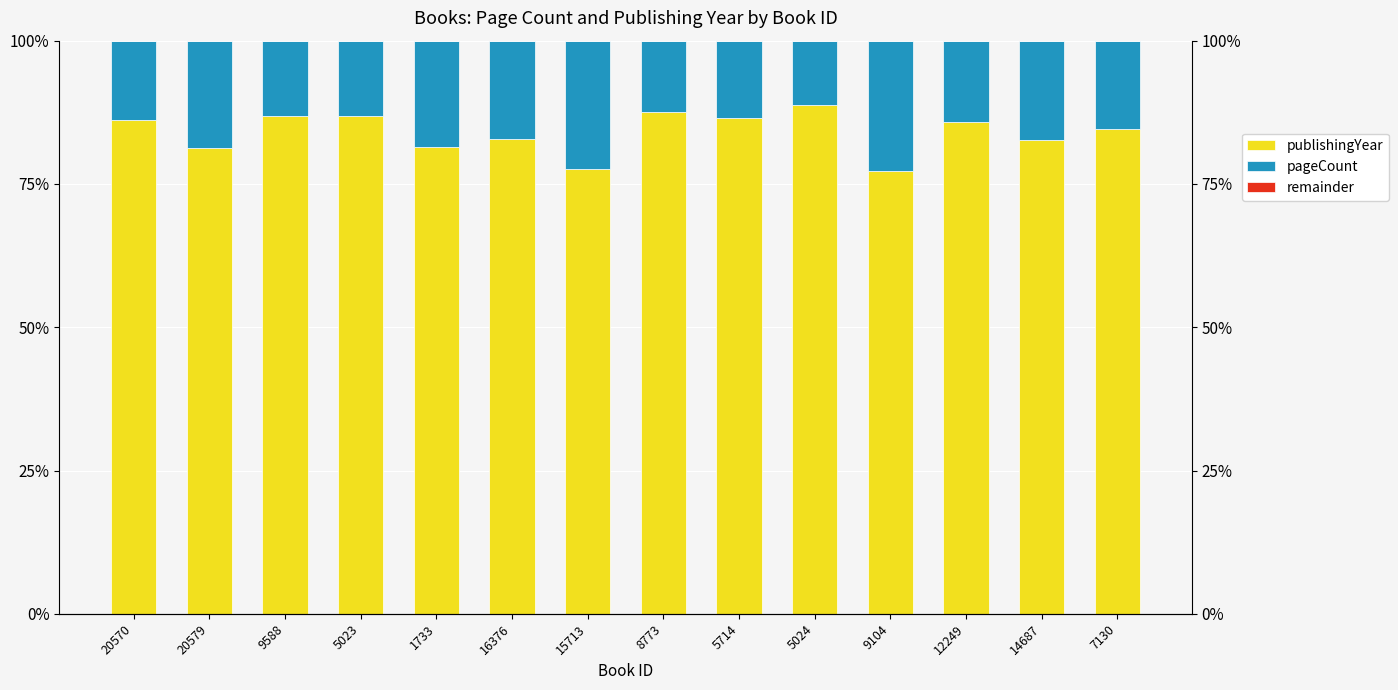

Which category has the lowest value across all series?

20570